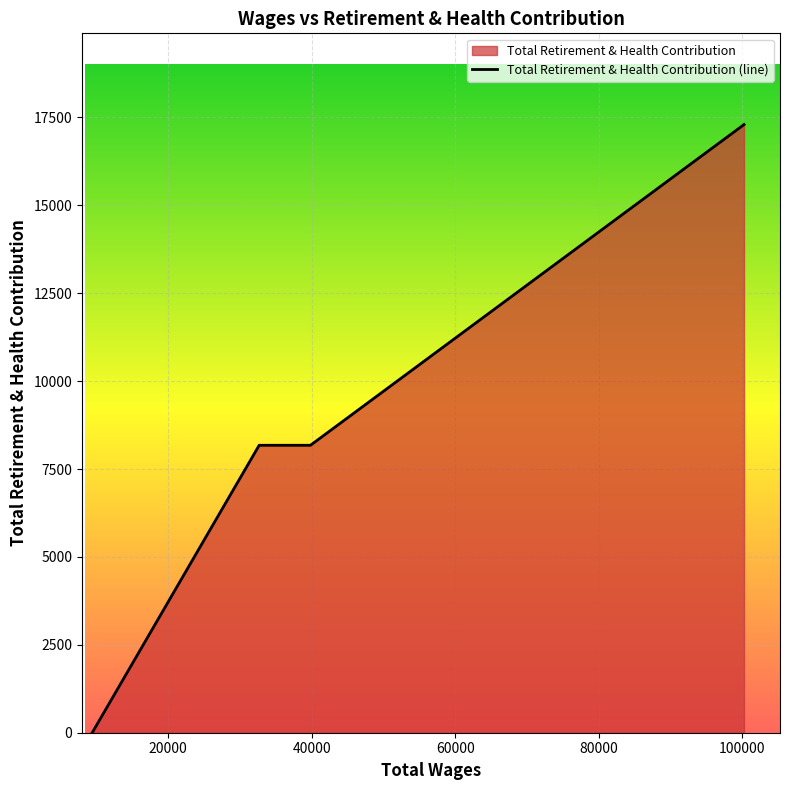

What is the value of the 3rd point from the left?

8175